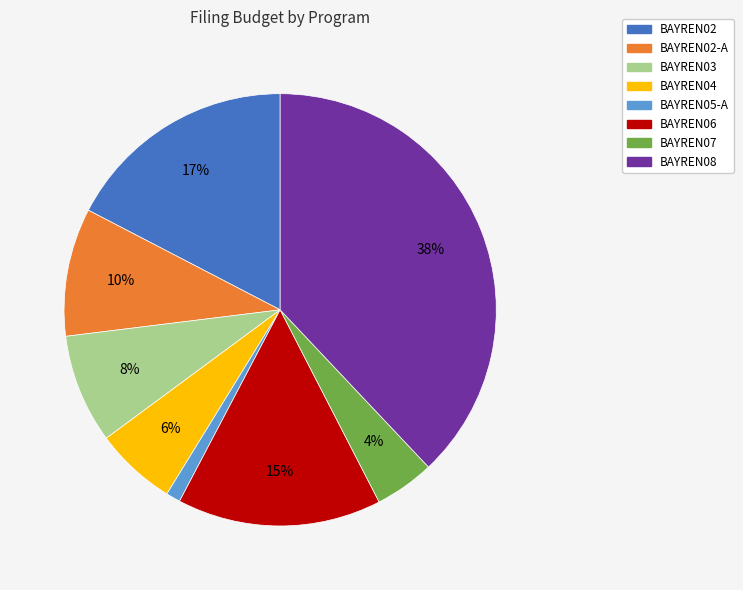

Is there a majority slice in this chart?

No